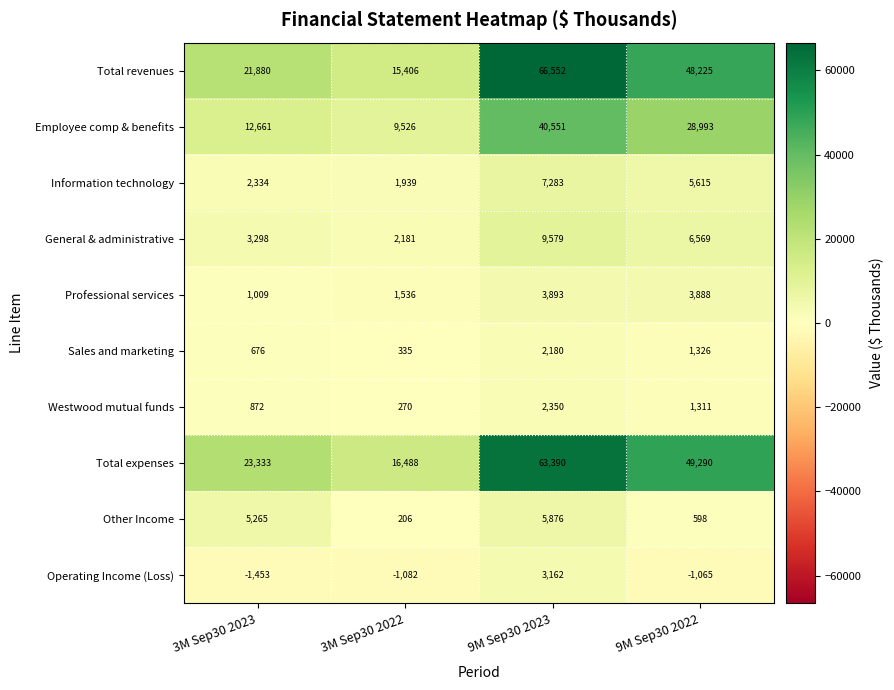

Rank the series at 3M Sep30 2022 from lowest to highest value.

Operating Income (Loss), Other Income, Westwood mutual funds, Sales and marketing, Professional services, Information technology, General & administrative, Employee comp & benefits, Total revenues, Total expenses